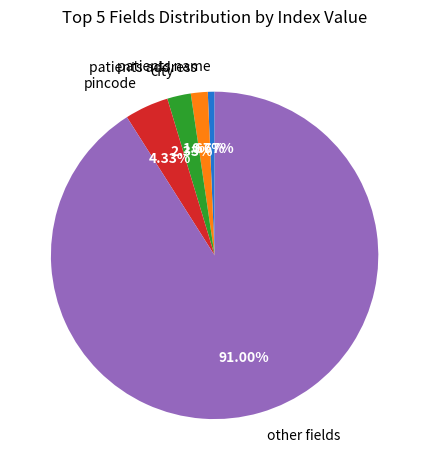

Does any single category account for the majority?

Yes